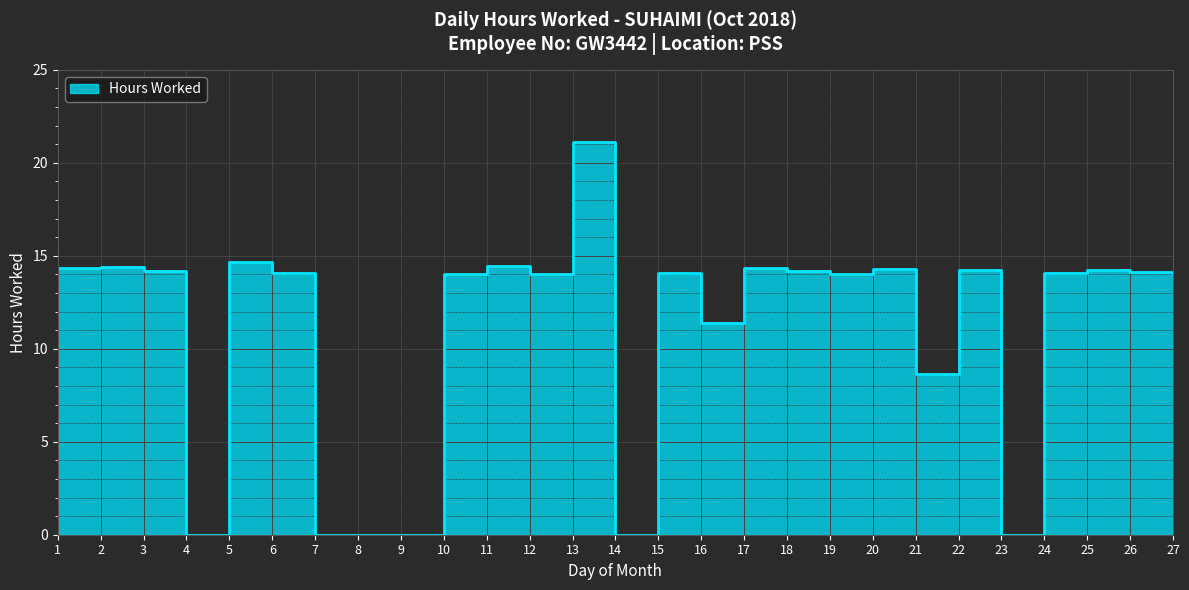

At which label does the data first exceed 14?

1